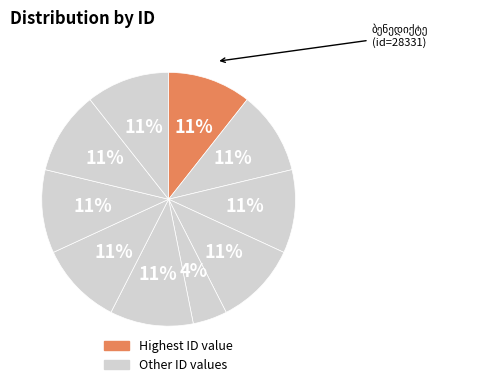

What percentage is the ბენედიქტე slice, to the nearest percent?

11%